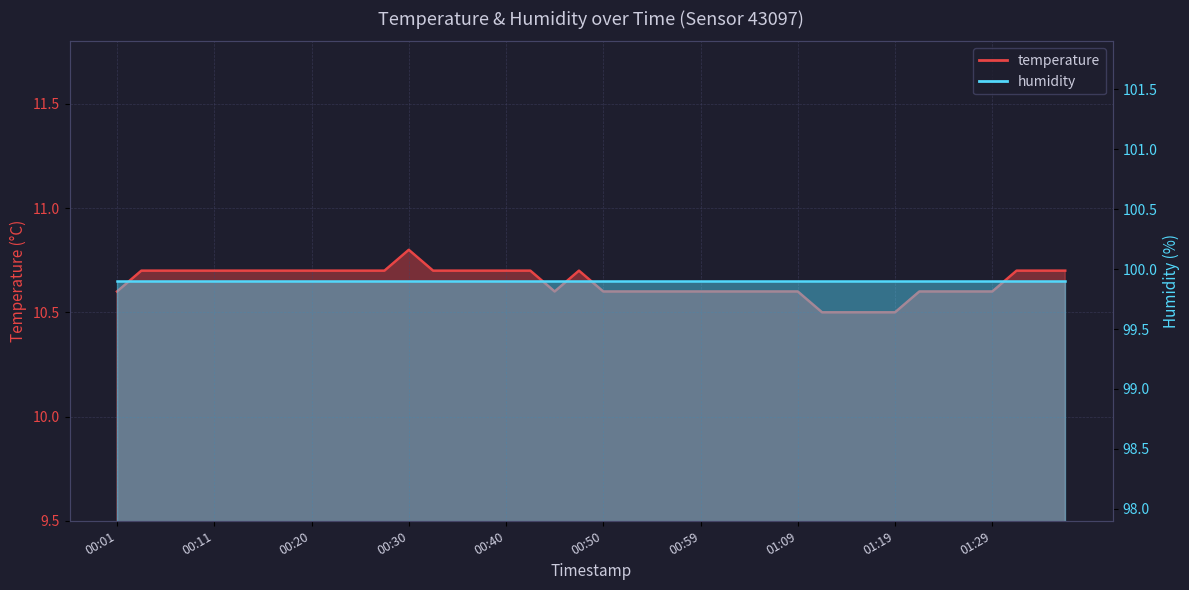

What is the difference between the maximum and minimum values?

0.3